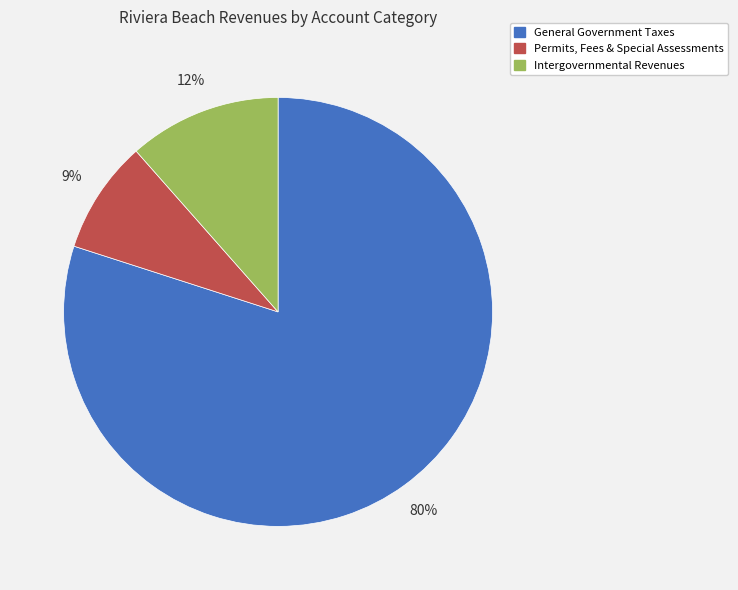

How many slices are in this pie chart?

3